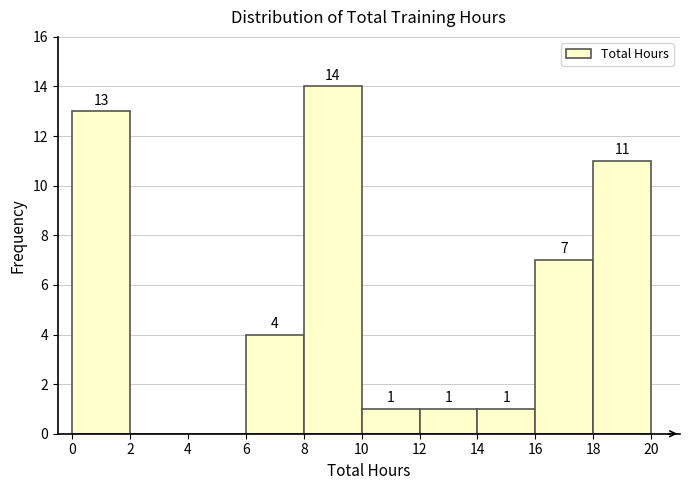

Which range on the x-axis has the tallest bar?

8 to 10